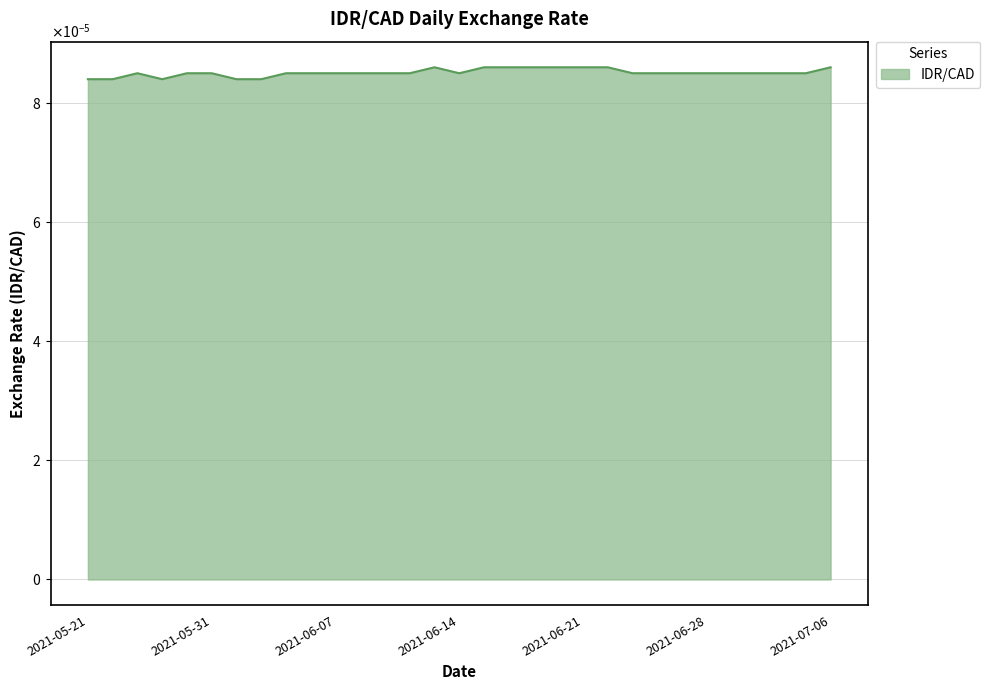

Is this an area chart (filled region under the line)?

Yes